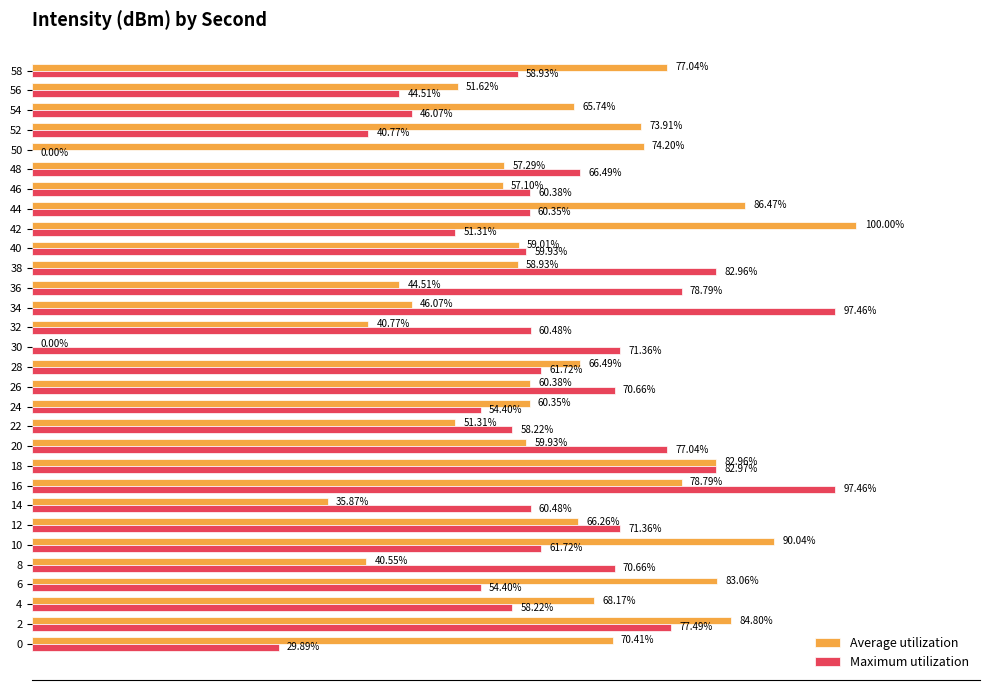

Which series has the largest total across all categories?

Average utilization